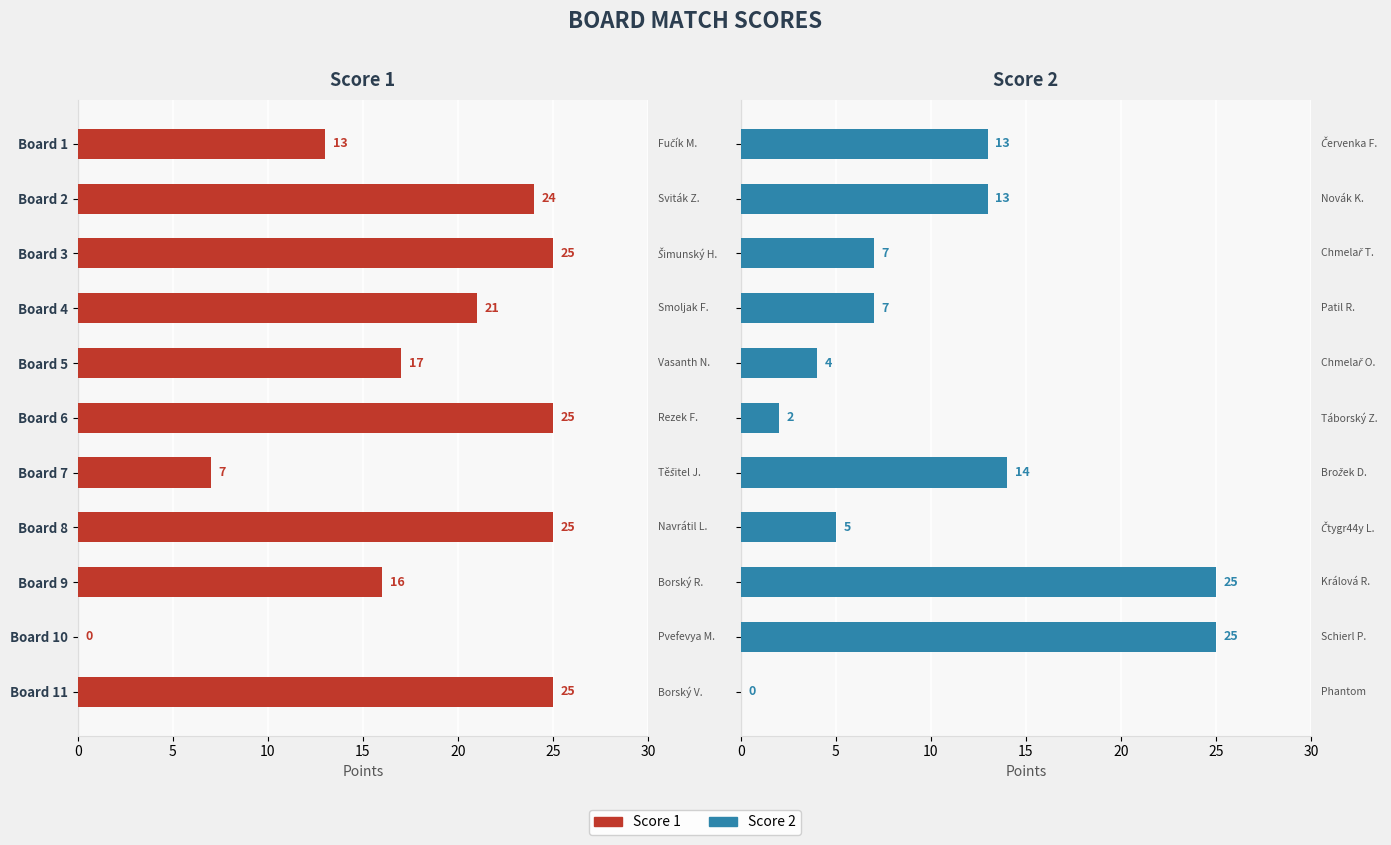

At how many categories does at least one series exceed 9?

11